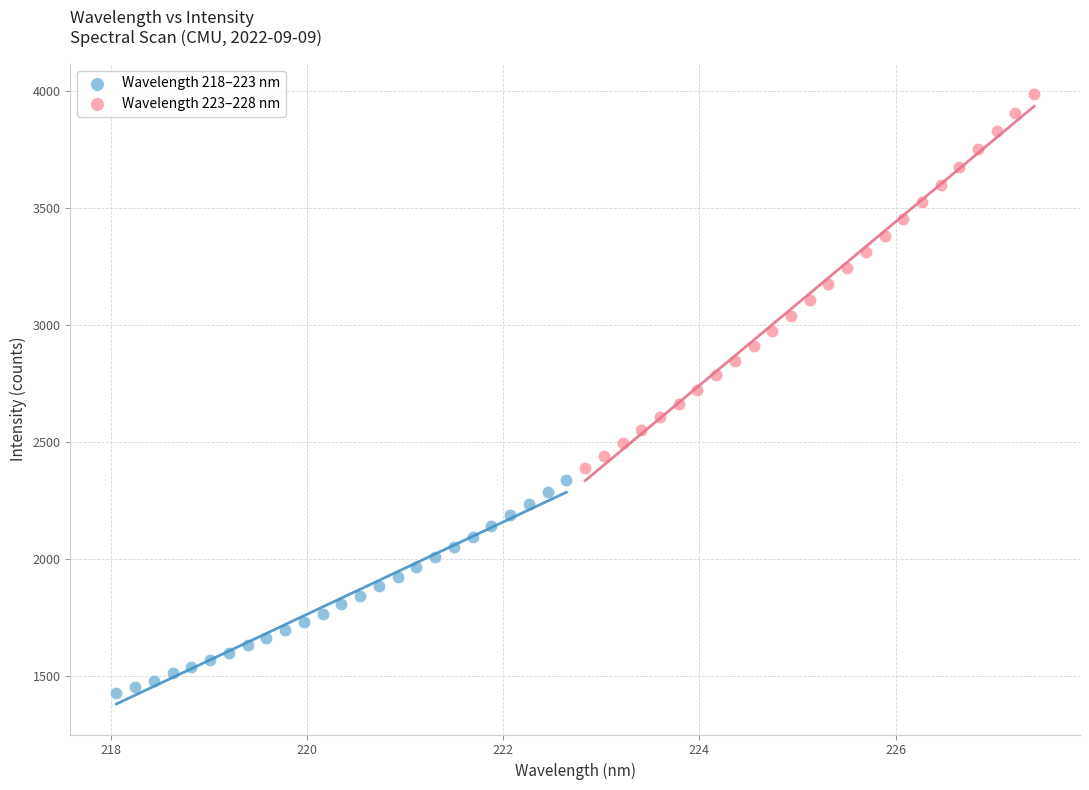

Which series reaches the maximum Y coordinate?

Wavelength 223–228 nm